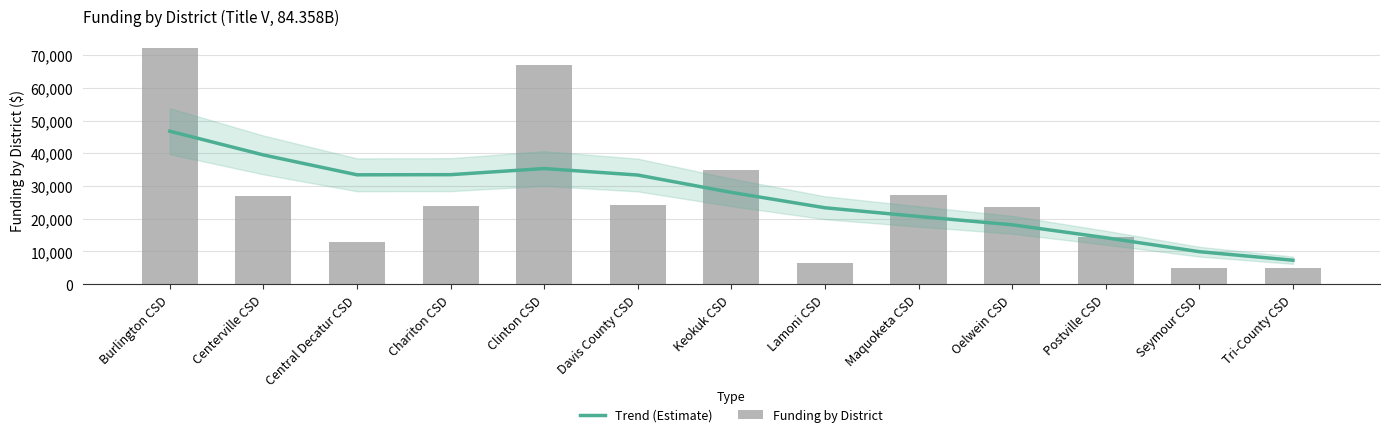

List the labels in order of Trend (Estimate) value, smallest first.

Tri-County CSD, Seymour CSD, Postville CSD, Oelwein CSD, Maquoketa CSD, Lamoni CSD, Keokuk CSD, Davis County CSD, Central Decatur CSD, Chariton CSD, Clinton CSD, Centerville CSD, Burlington CSD